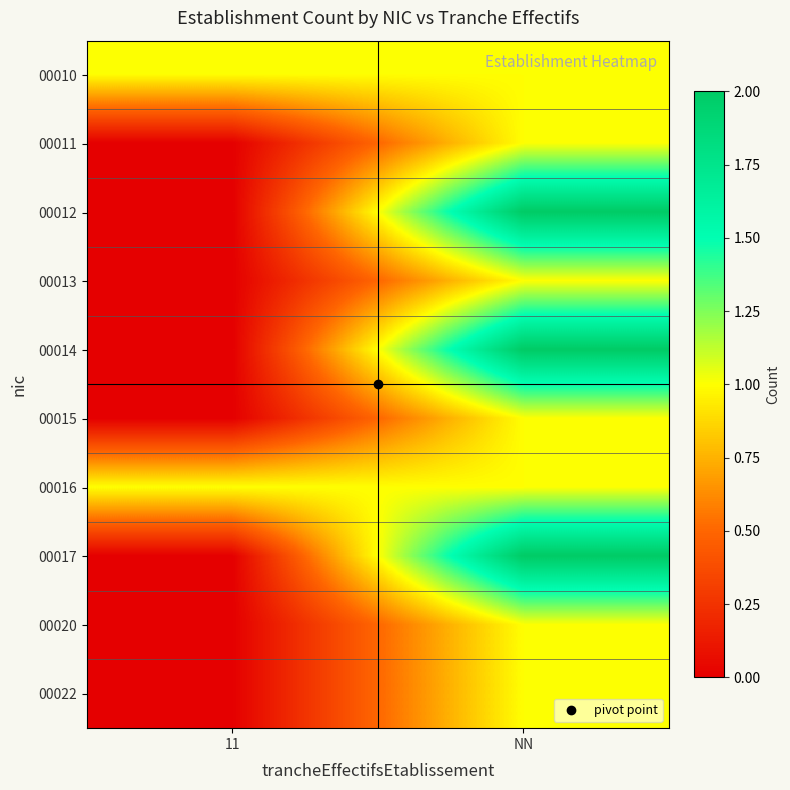

What is the difference between the highest and lowest values at NN?

1